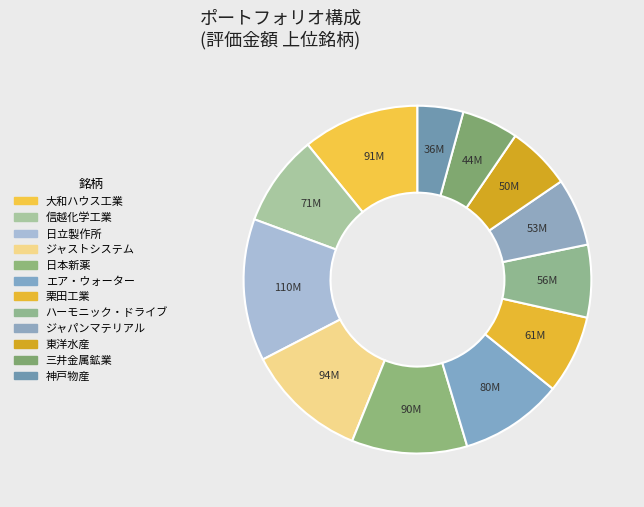

To the nearest percent, what is the difference between the largest and smallest slice percentages?

9%